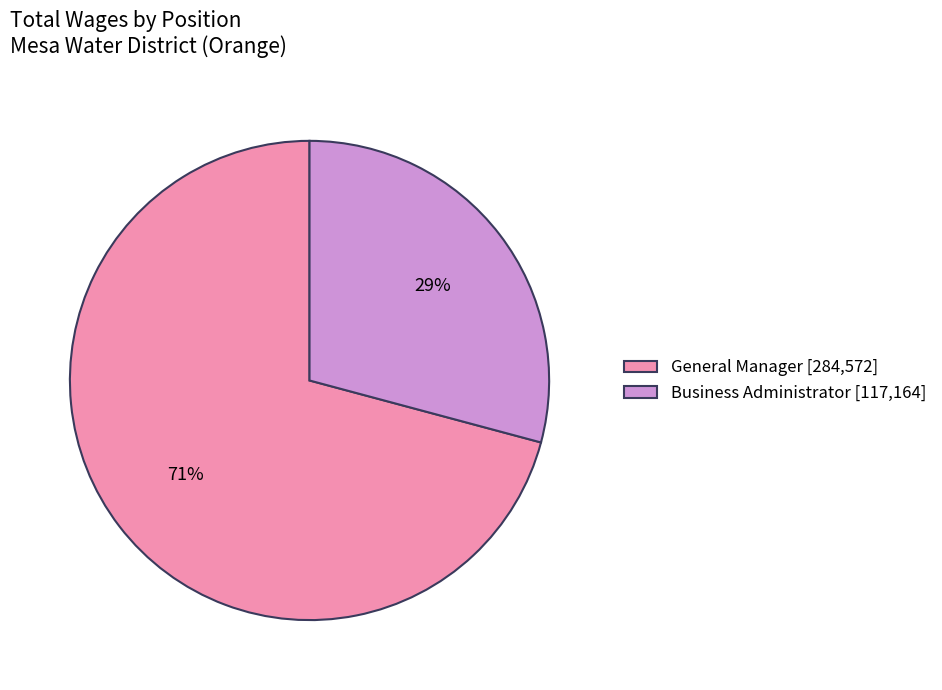

Is there any slice that represents more than half of the pie?

Yes